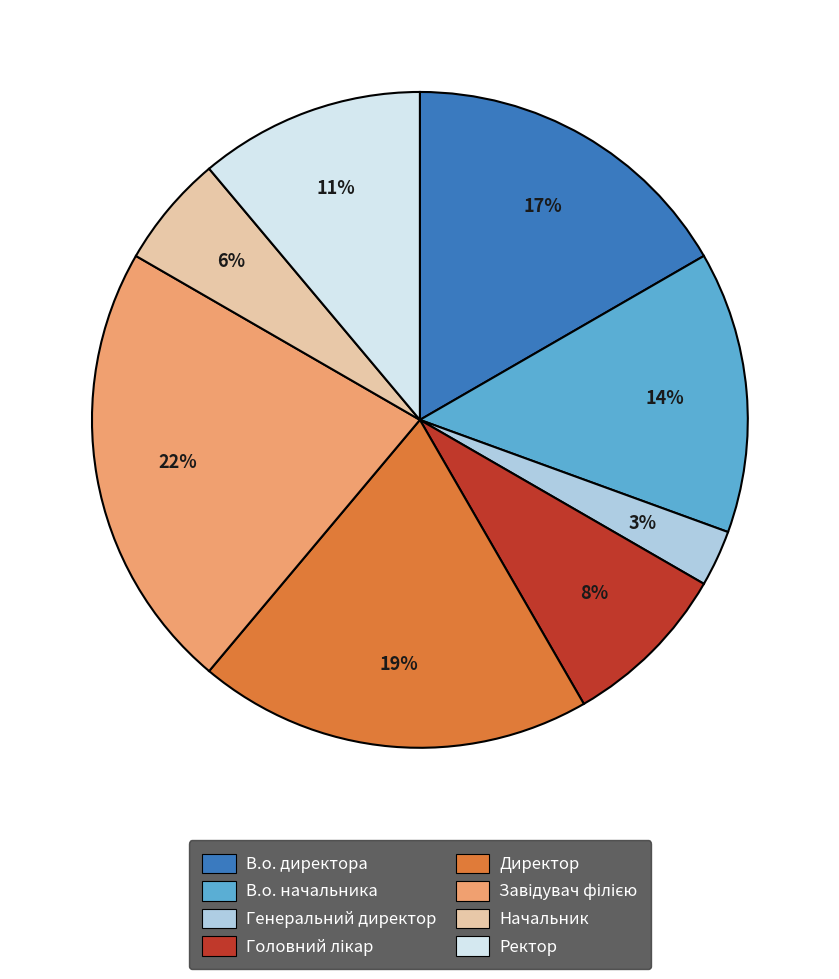

The Начальник slice represents 6% of the pie. True or false?

True